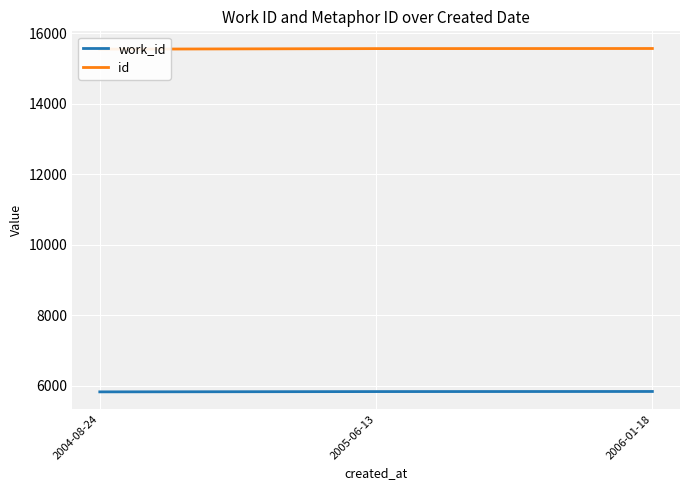

The value of work_id at 2006-01-18 is 5842. True or false?

True